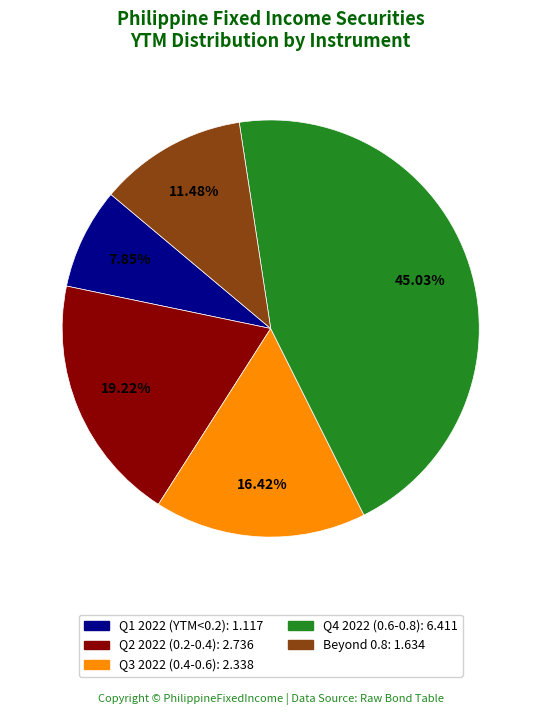

How many slices are in this pie chart?

5